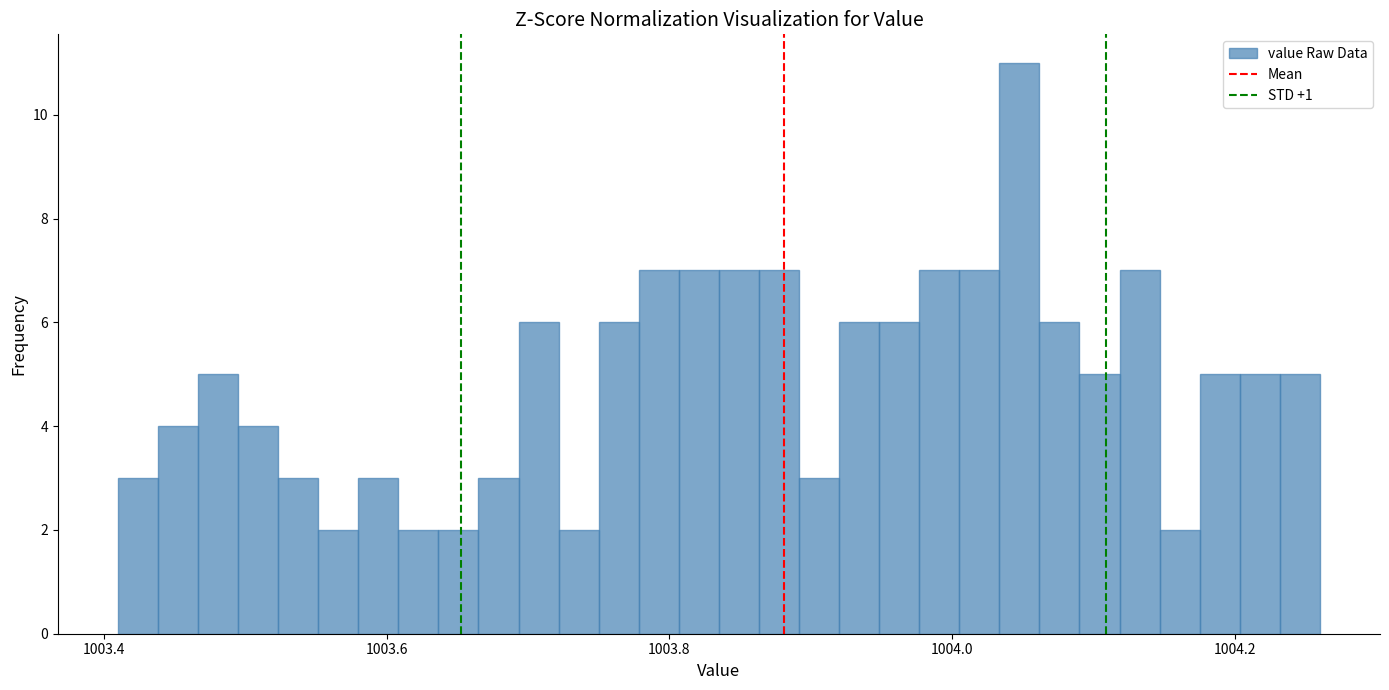

Read against the x-axis, roughly where is the centre of the tallest bar?

1004.04